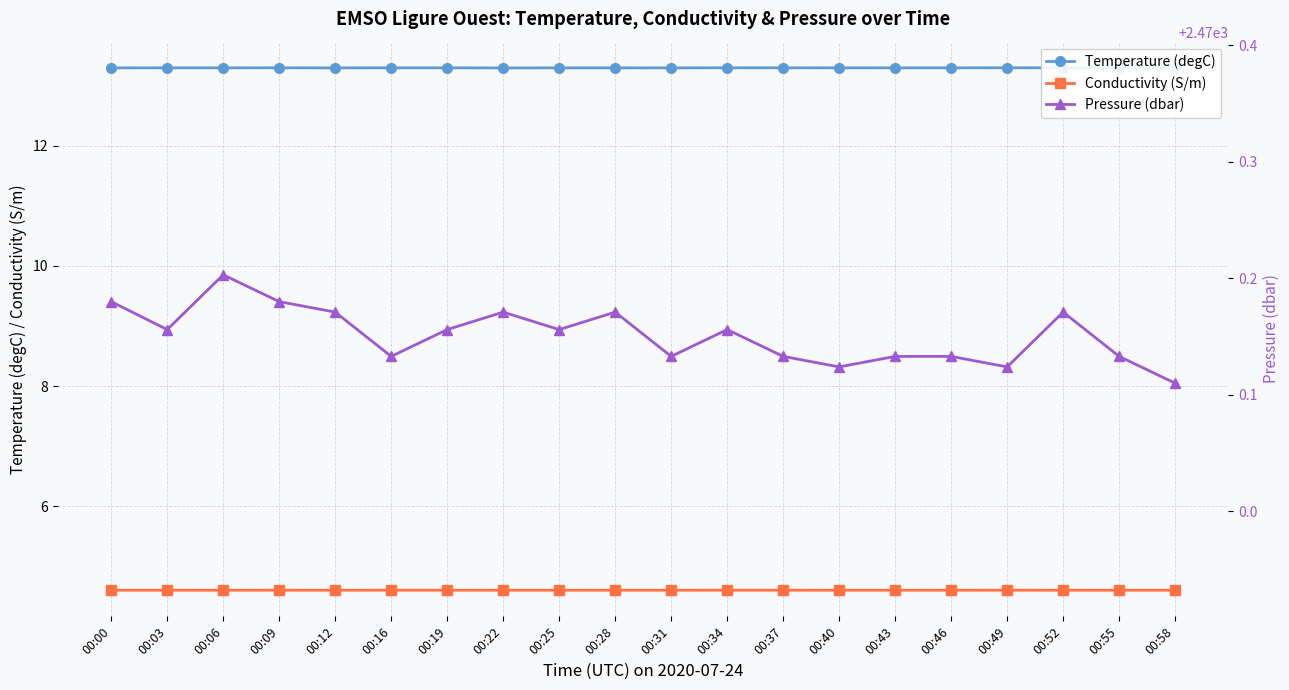

True or false: Temperature (degC) and Conductivity (S/m) cross at least once.

False